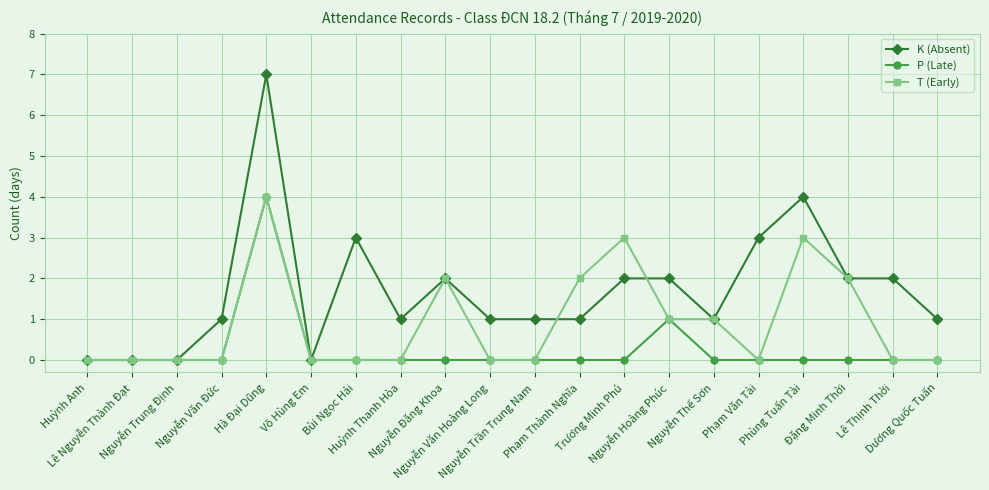

Which series has the widest spread of values?

K (Absent)